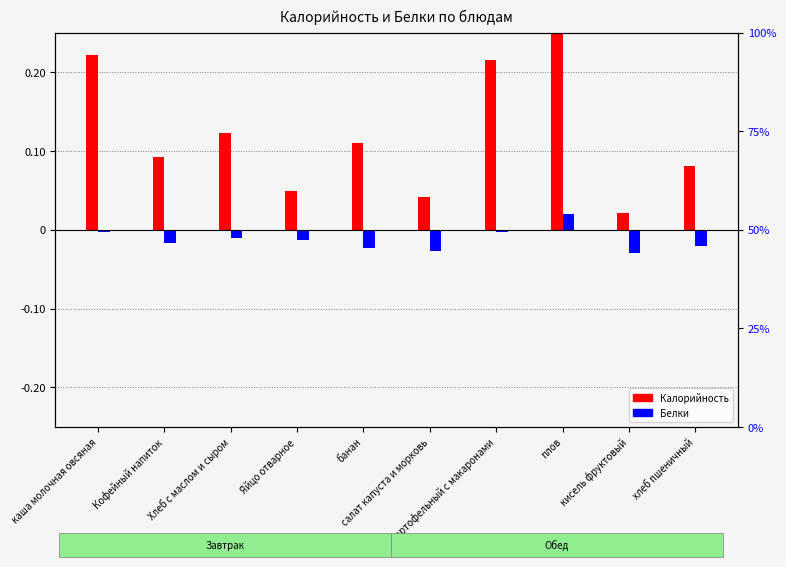

The Белки series shows -0.0 at суп картофельный с макаронами. True or false?

False